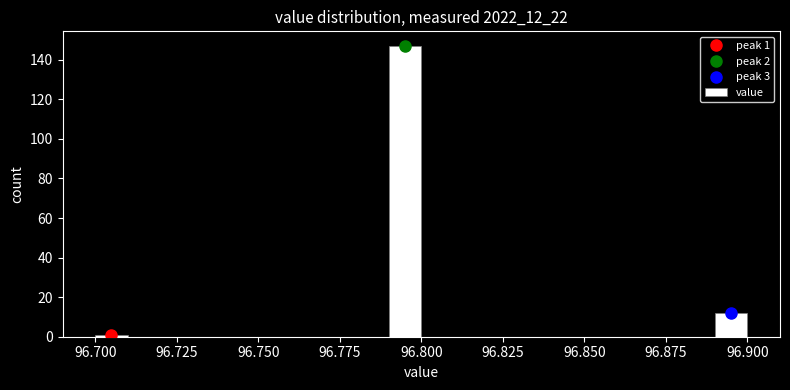

Read against the x-axis, roughly where is the centre of the tallest bar?

96.795